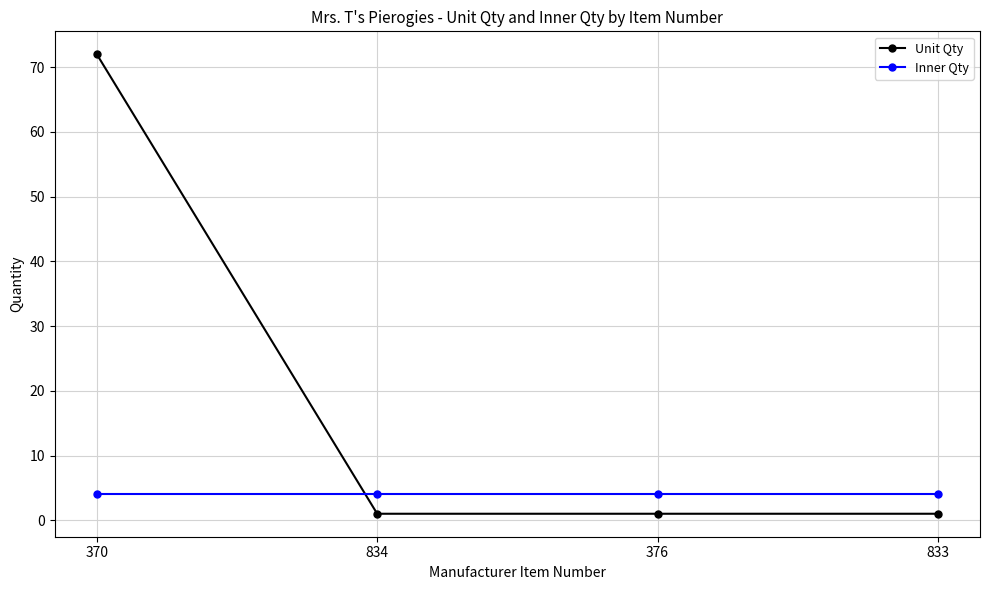

After their last crossing, which series has the higher values: Unit Qty or Inner Qty?

Inner Qty